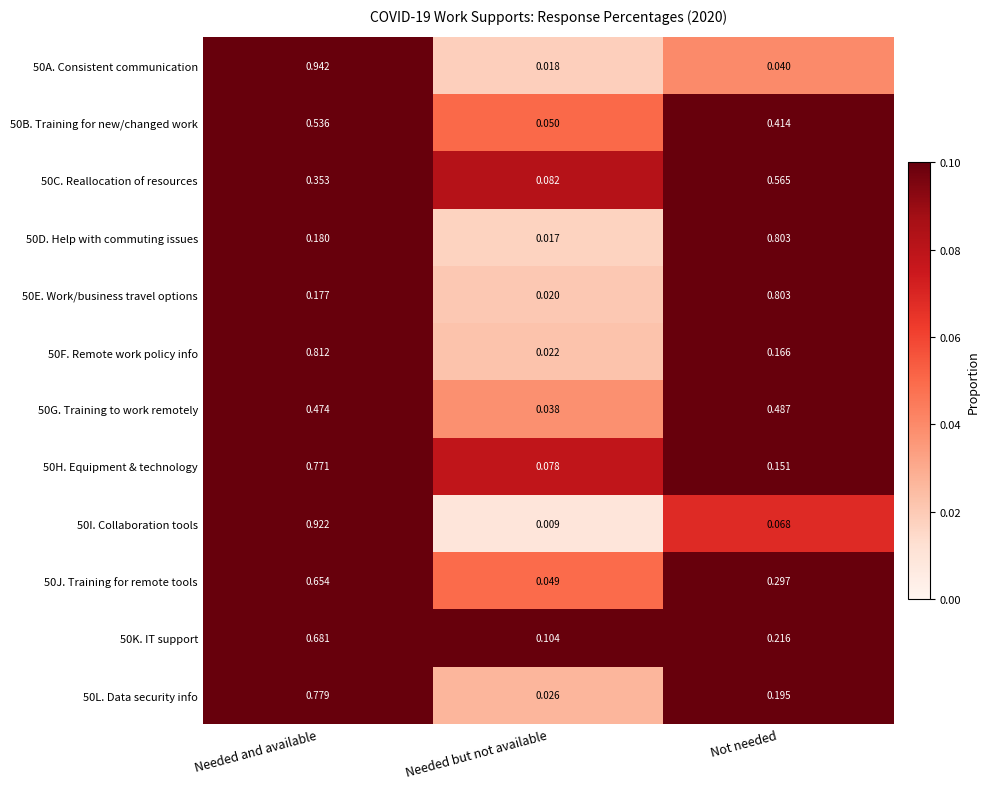

At Needed and available, list the series in order from smallest to largest.

50E. Work/business travel options, 50D. Help with commuting issues, 50C. Reallocation of resources, 50G. Training to work remotely, 50B. Training for new/changed work, 50J. Training for remote tools, 50K. IT support, 50H. Equipment & technology, 50L. Data security info, 50F. Remote work policy info, 50I. Collaboration tools, 50A. Consistent communication